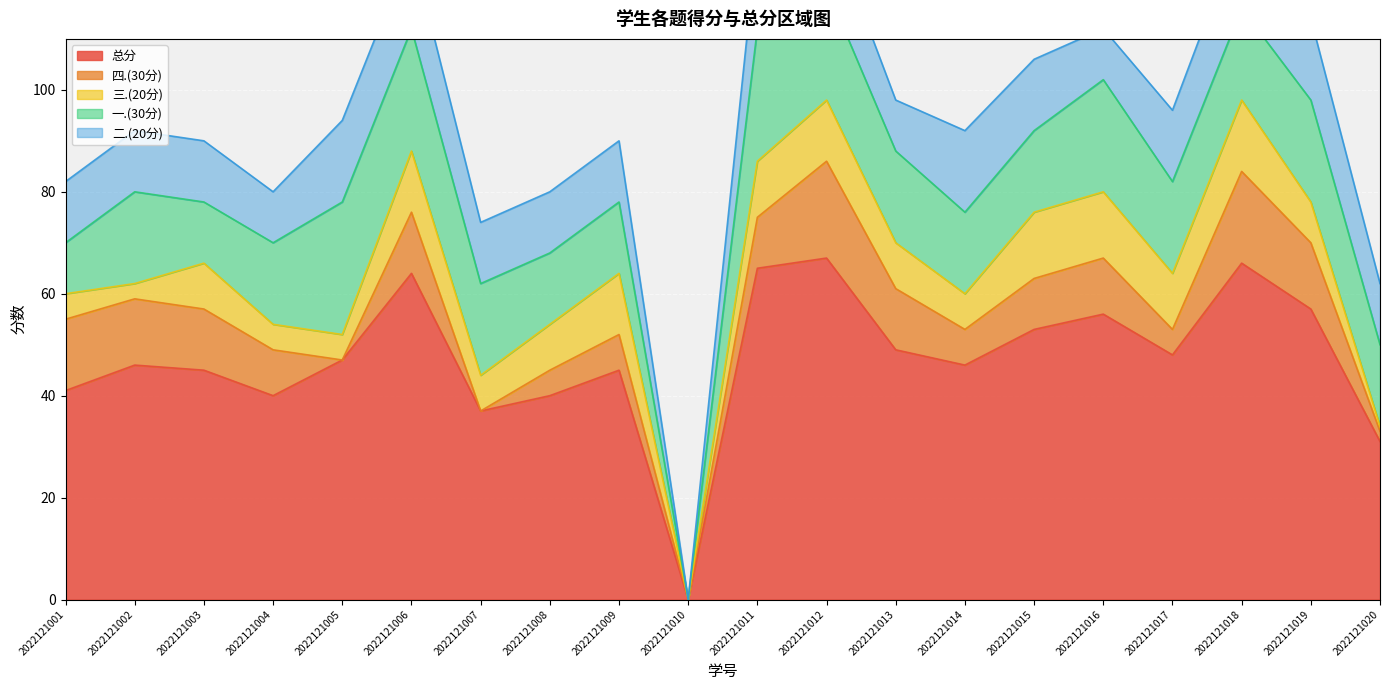

Rank the series at 2022121019 from lowest to highest value.

三.(20分), 四.(30分), 二.(20分), 一.(30分), 总分